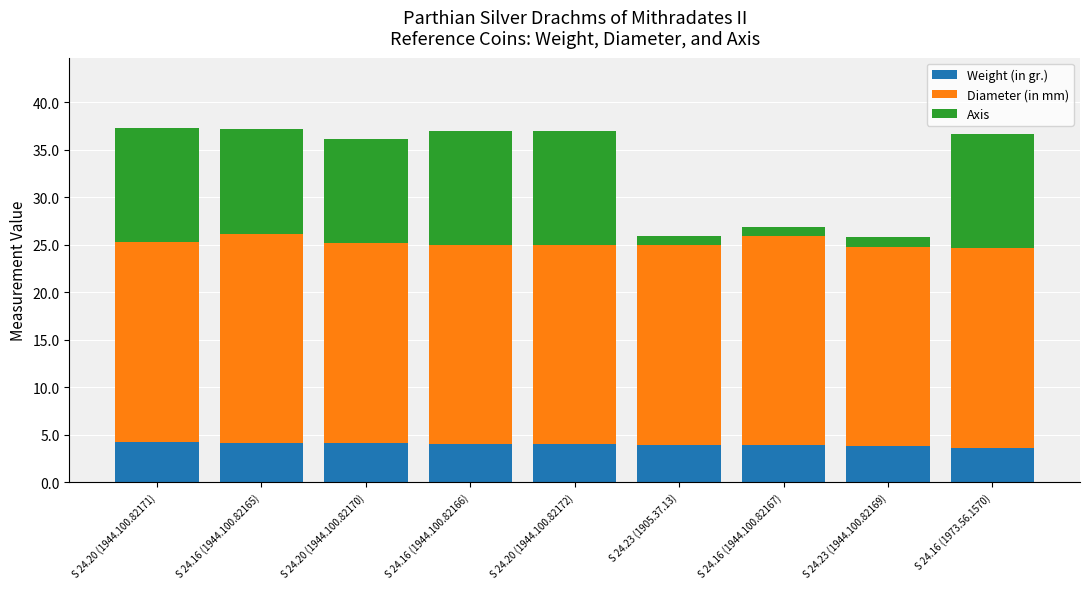

The Weight (in gr.) series shows 6.2 at S 24.16 (1973.56.1570). True or false?

False